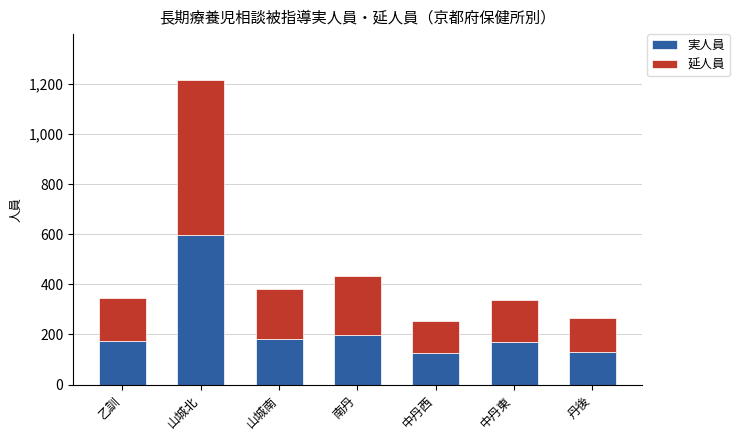

Is it true that 実人員 equals 280 at 南丹?

False